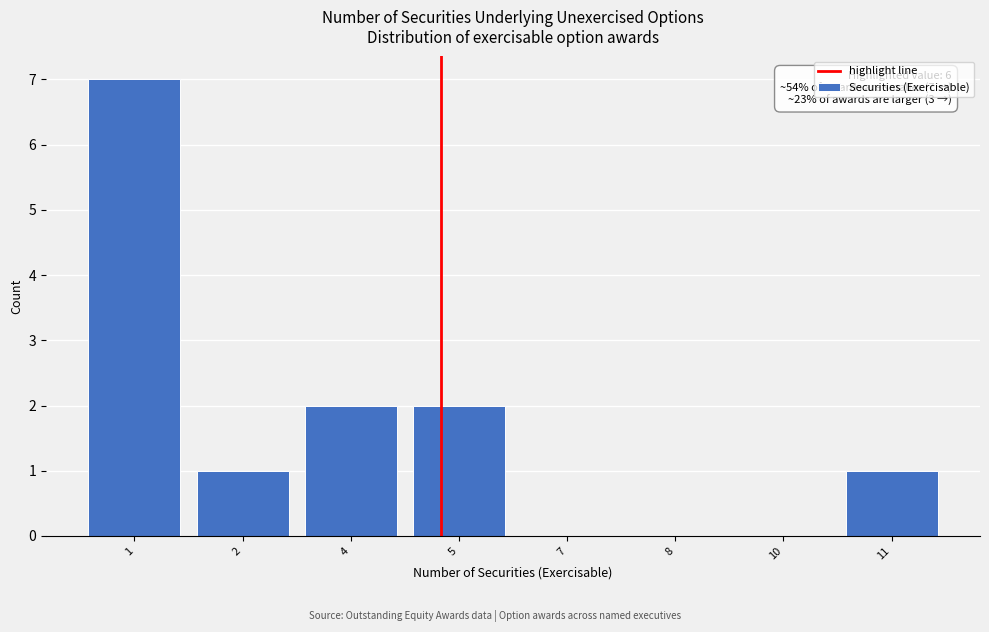

Reading left to right, transcribe all the data shown in this chart.

1=7	2=1	4=2	5=2	7=0	8=0	10=0	11=1